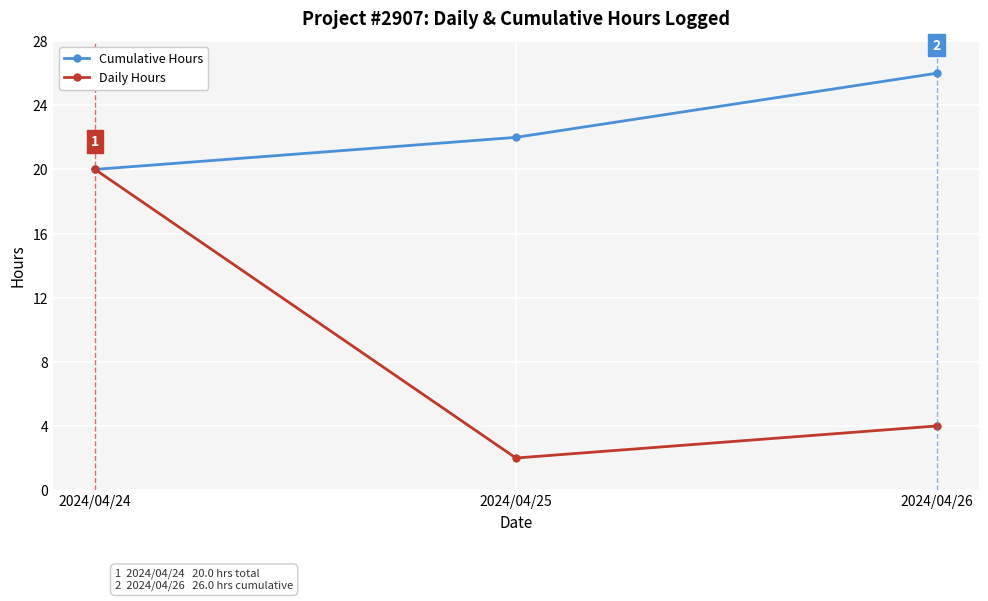

True or false: Cumulative Hours has a value of 26 at 2024/04/26.

True